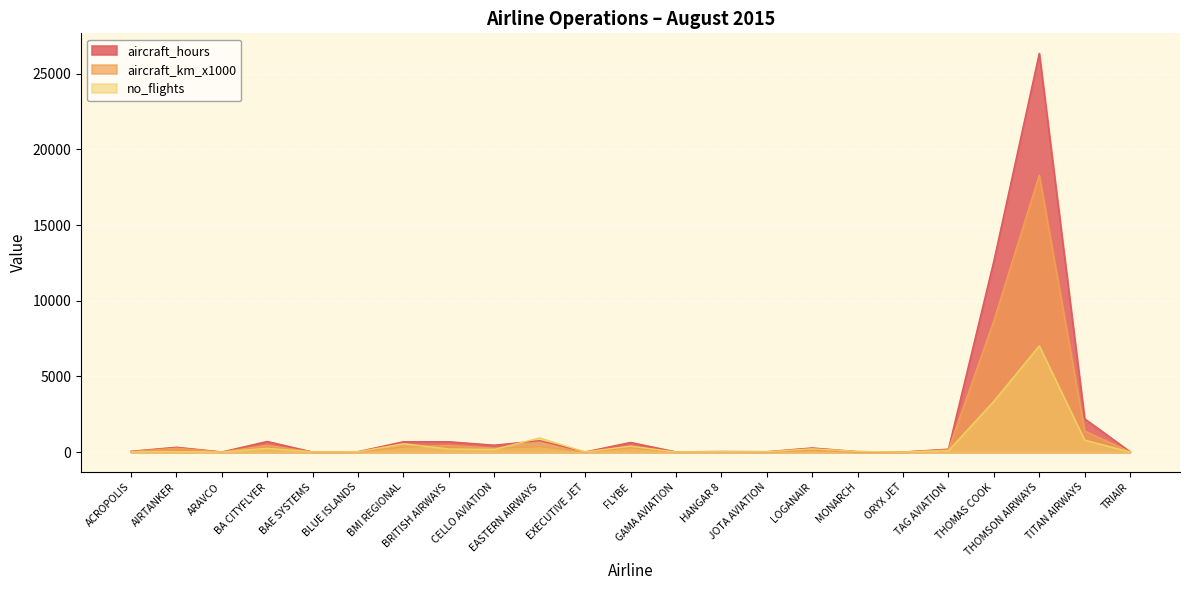

What is the difference between the highest and lowest values at FLYBE?

356.7